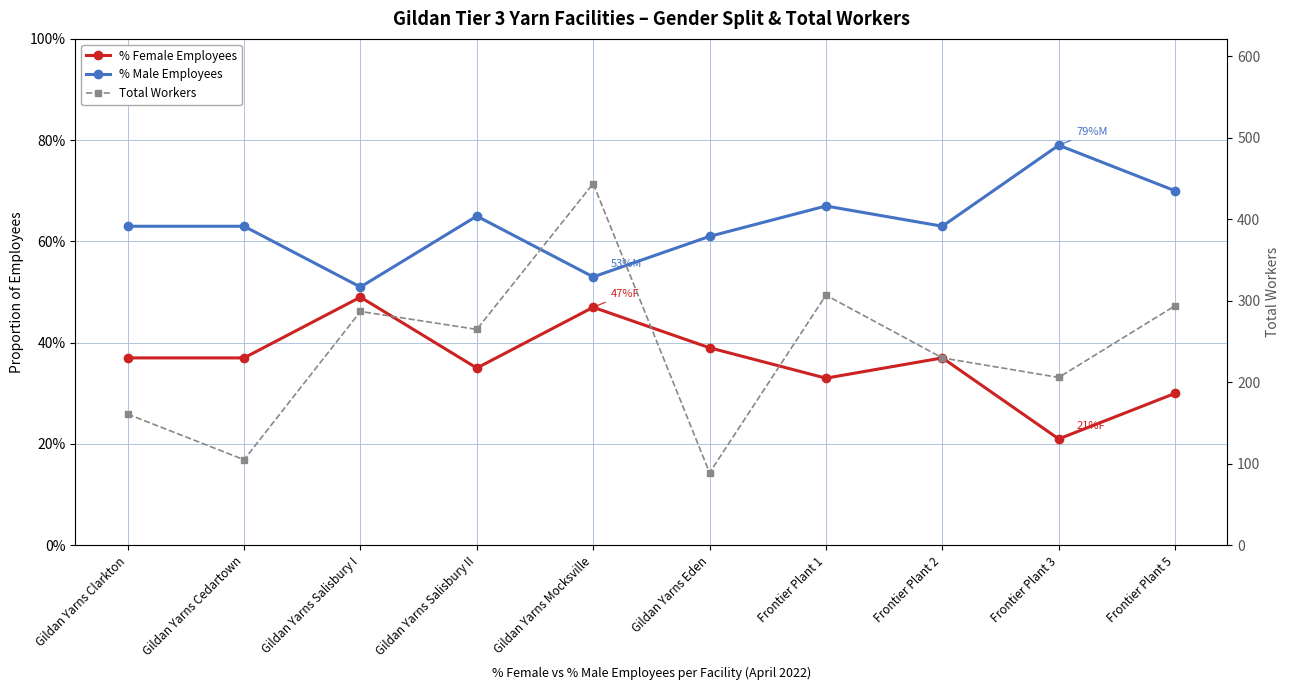

Reading left to right, what are all the values shown in this chart?

% Female Employees: 0.4	0.4	0.5	0.3	0.5	0.4	0.3	0.4	0.2	0.3
% Male Employees: 0.6	0.6	0.5	0.7	0.5	0.6	0.7	0.6	0.8	0.7
Total Workers: 161.0	105.0	287.0	265.0	444.0	89.0	307.0	230.0	206.0	294.0